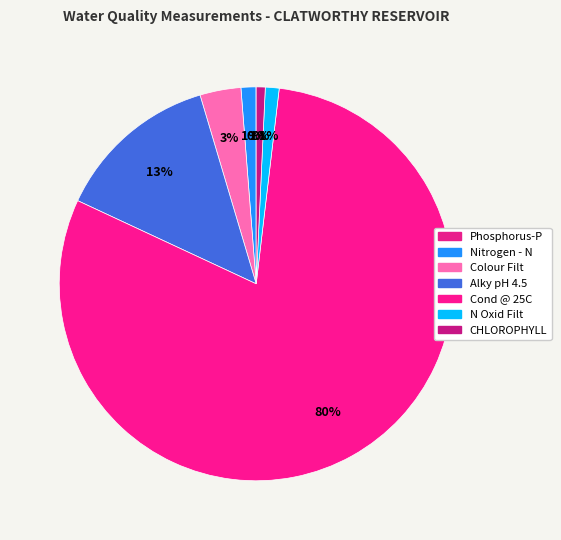

To the nearest percent, what is the difference between the Alky pH 4.5 and Nitrogen - N slice percentages?

12%